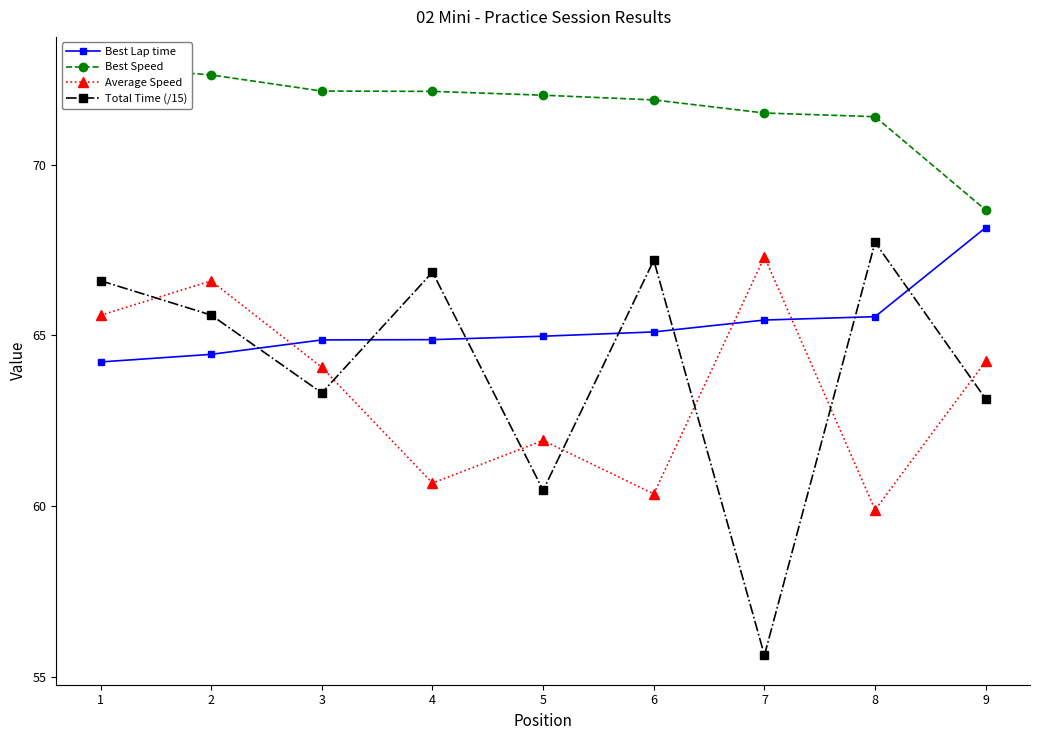

Between 1 and 9, which series saw the biggest shift?

Best Speed